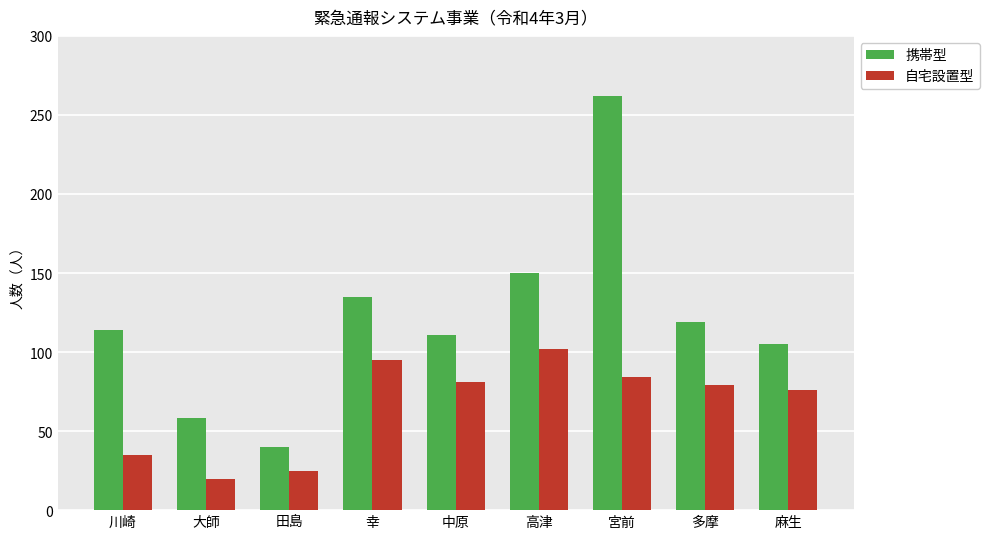

Is it true that 携帯型 equals 135 at 幸?

True